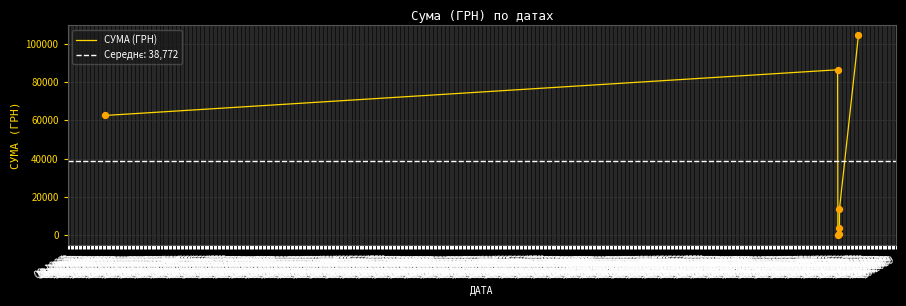

Approximately how many times larger is the value at 03.1968 compared to 02.1968?

7.6